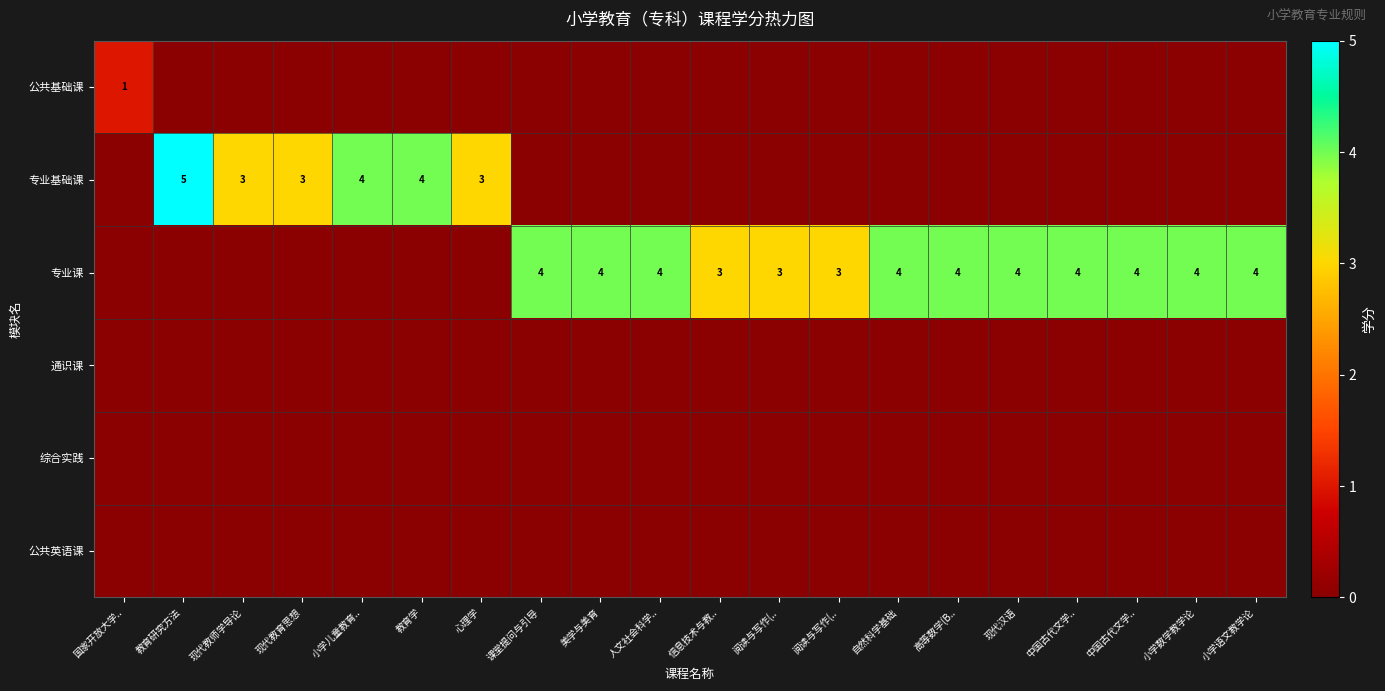

What is the total value across all series at 教育研究方法?

5